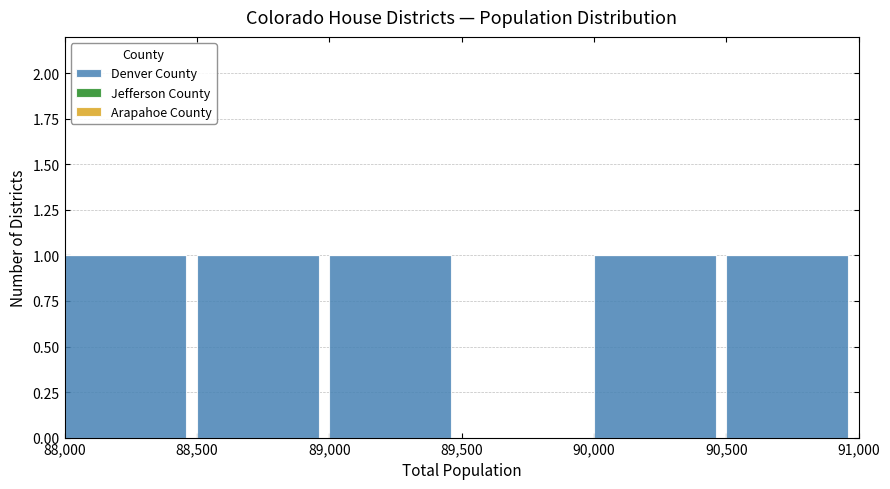

Reading left to right, what are all the values shown in this chart?

88,000=1	88,500=1	89,000=1	89,500=0	90,000=1	90,500=1